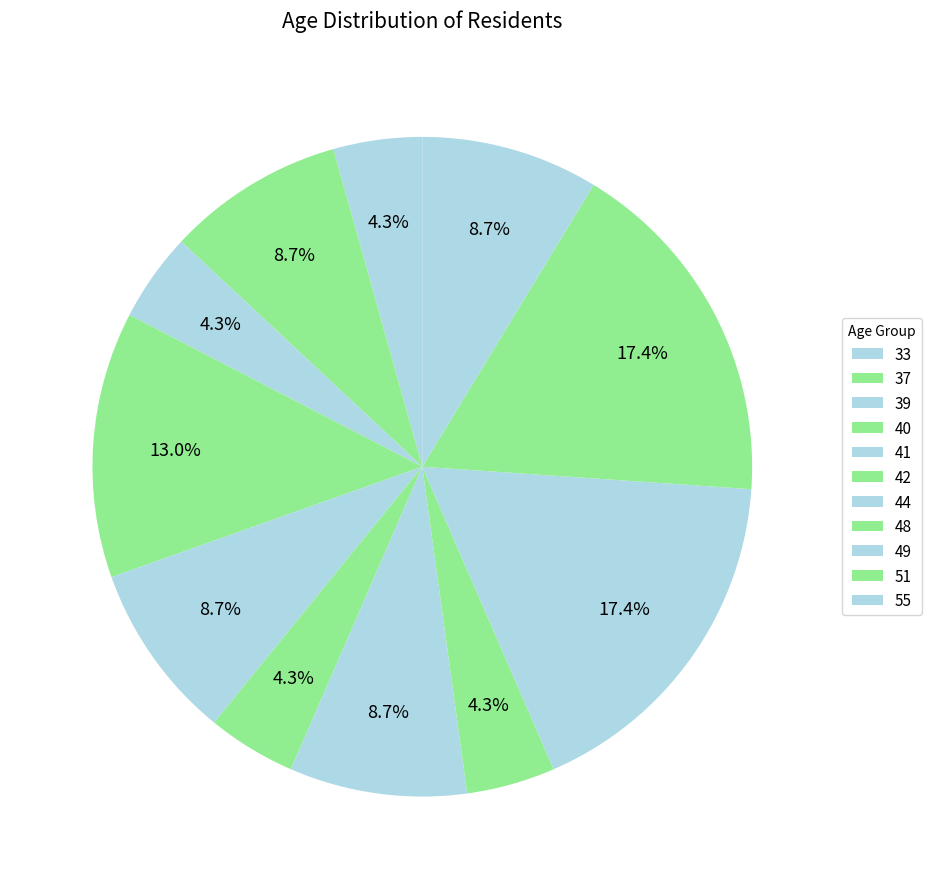

The 55 slice represents 9% of the pie. True or false?

True